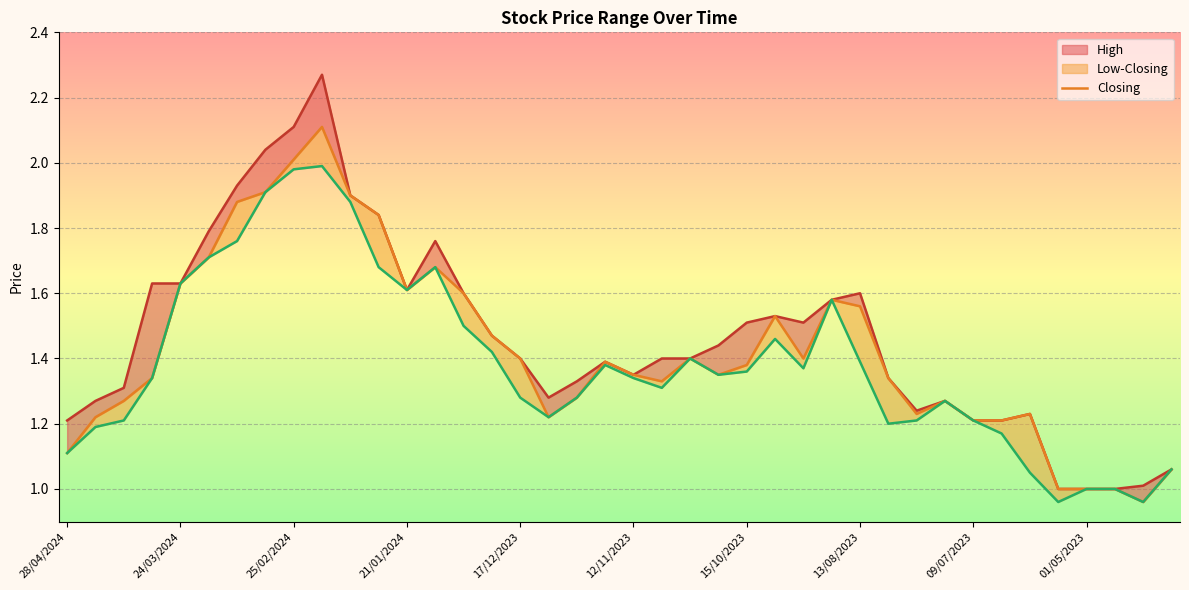

The value at 13/08/2023 is 1.6. True or false?

True